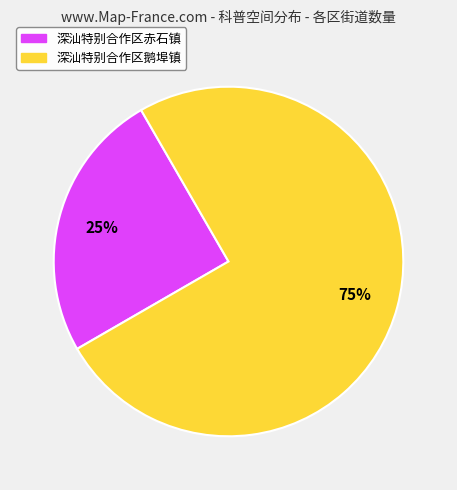

Which slice is the smallest?

深汕特别合作区赤石镇